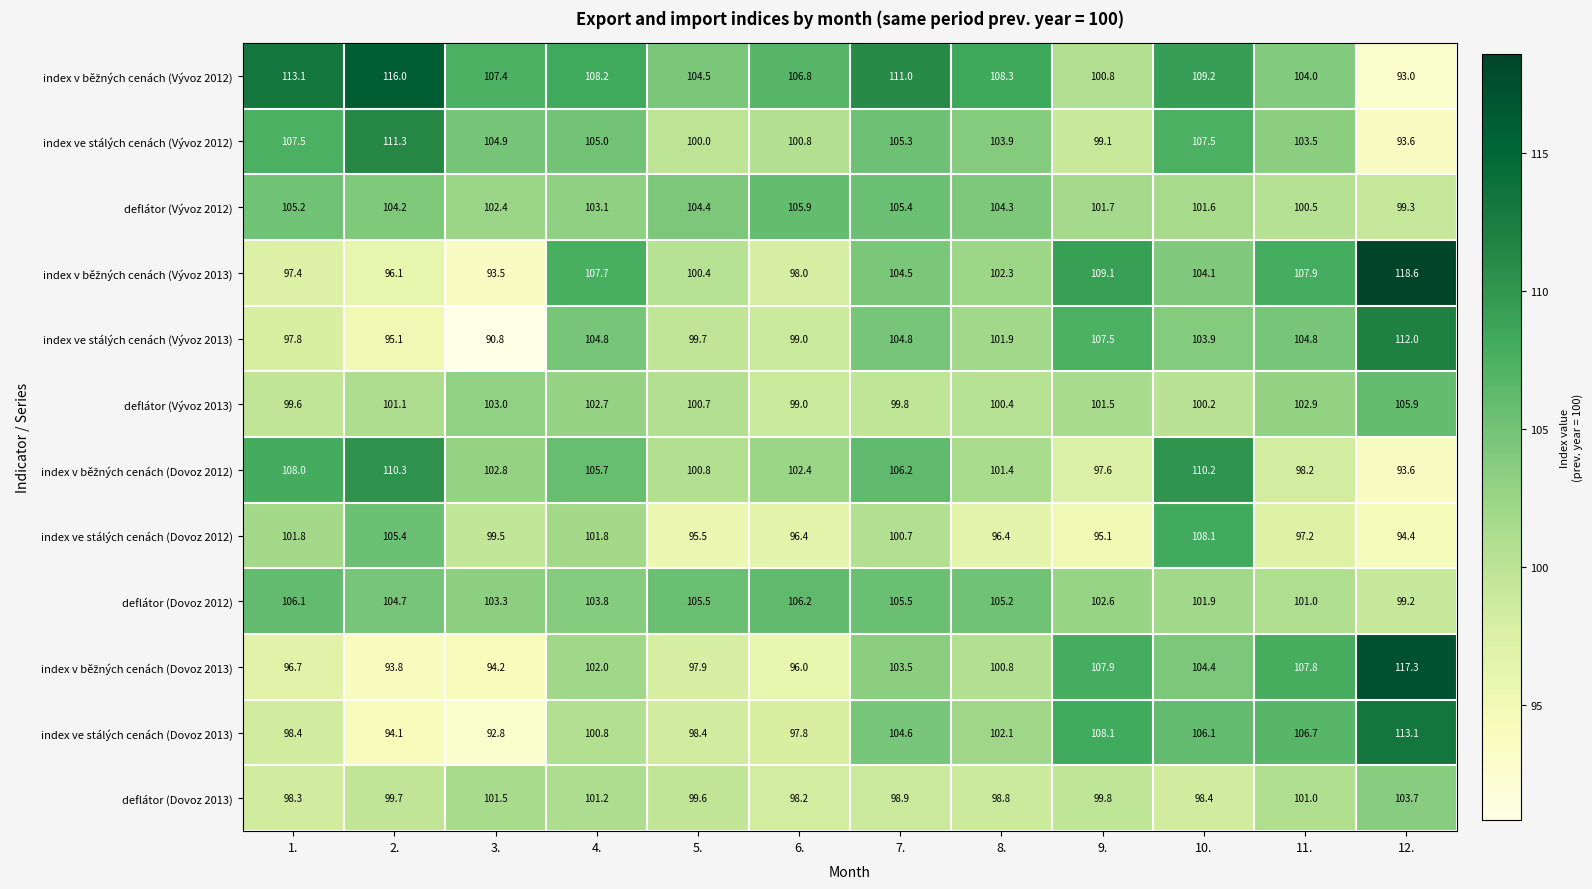

What is the difference between the highest and lowest values at 2.?

22.2